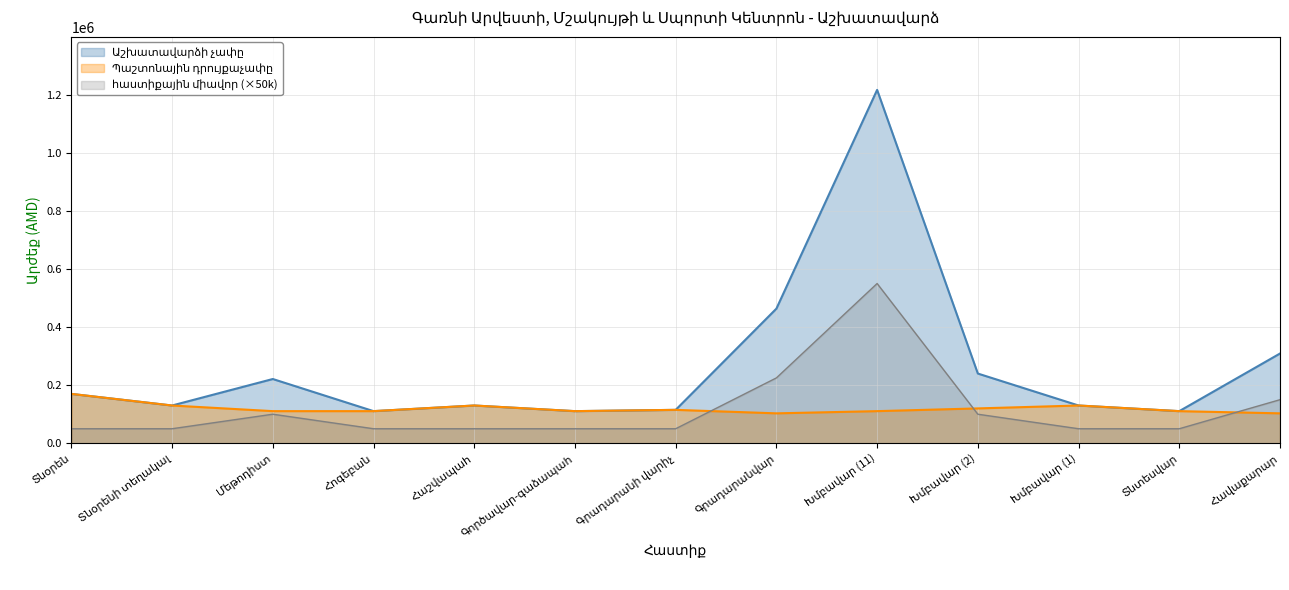

Which series has the largest total across all categories?

Աշխատավարձի չափը